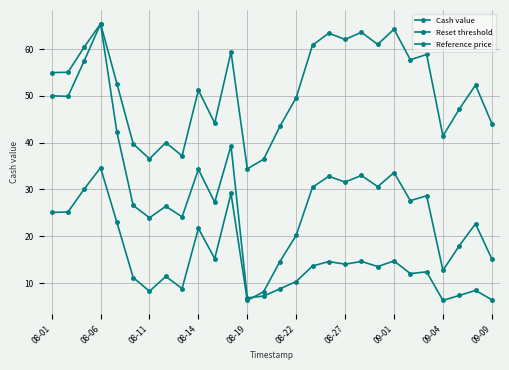

How many lines are shown in the chart?

3